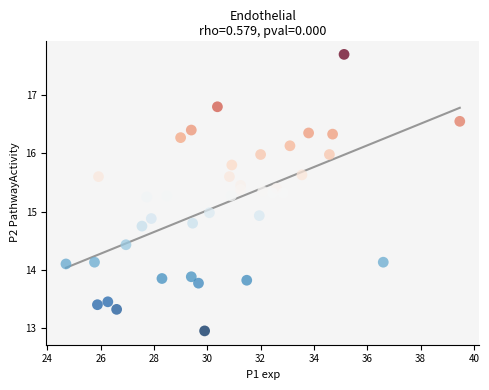

How many data points are displayed?

40